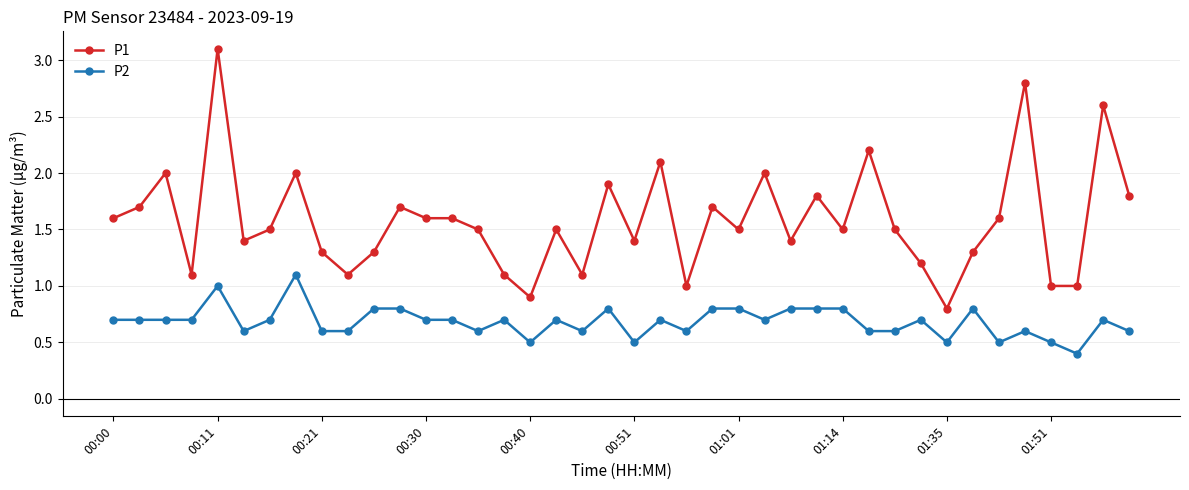

True or false: P1 has more than 0 interior local peaks.

True